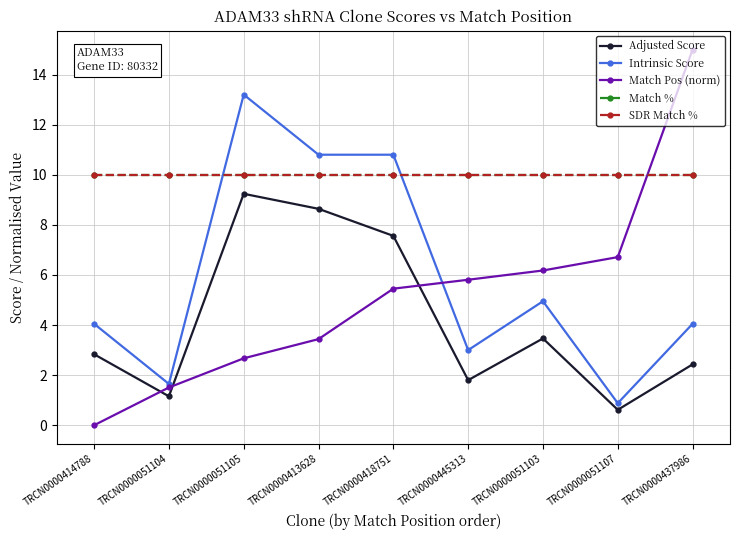

List the labels in order of Adjusted Score value, largest first.

TRCN0000051105, TRCN0000413628, TRCN0000418751, TRCN0000051103, TRCN0000414788, TRCN0000437986, TRCN0000445313, TRCN0000051104, TRCN0000051107